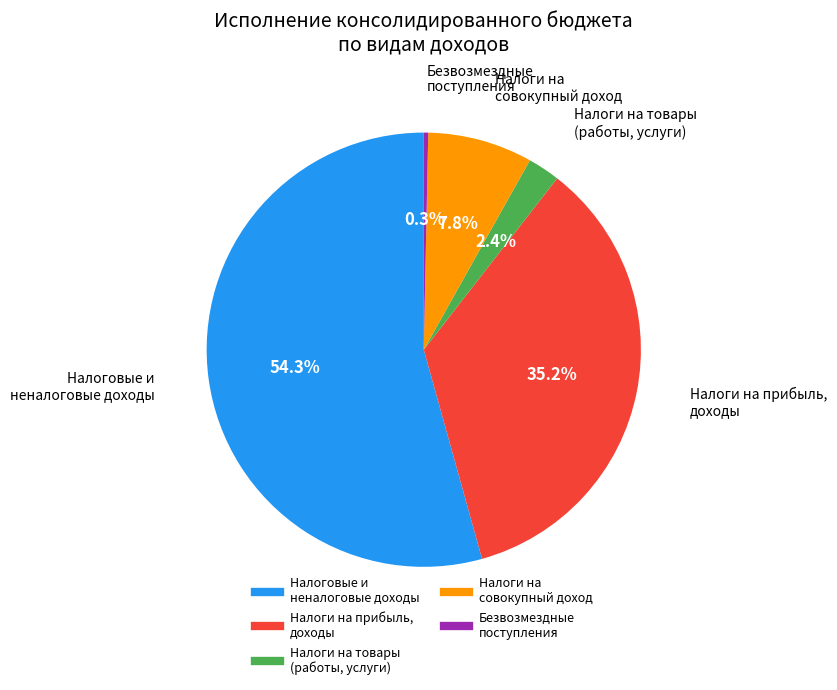

Is there a majority slice in this chart?

Yes